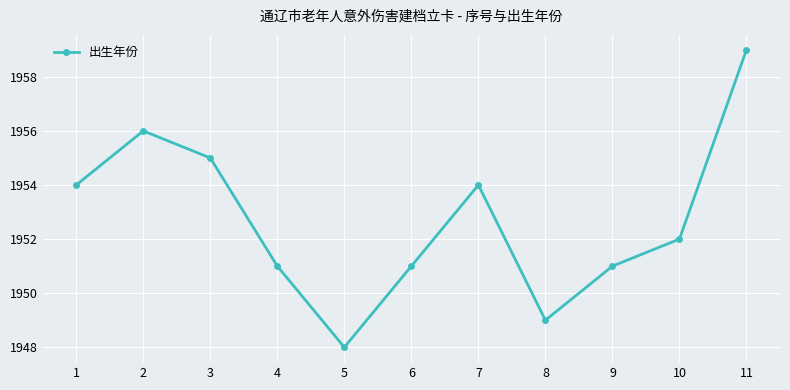

At which category does the data reach its first local valley?

5